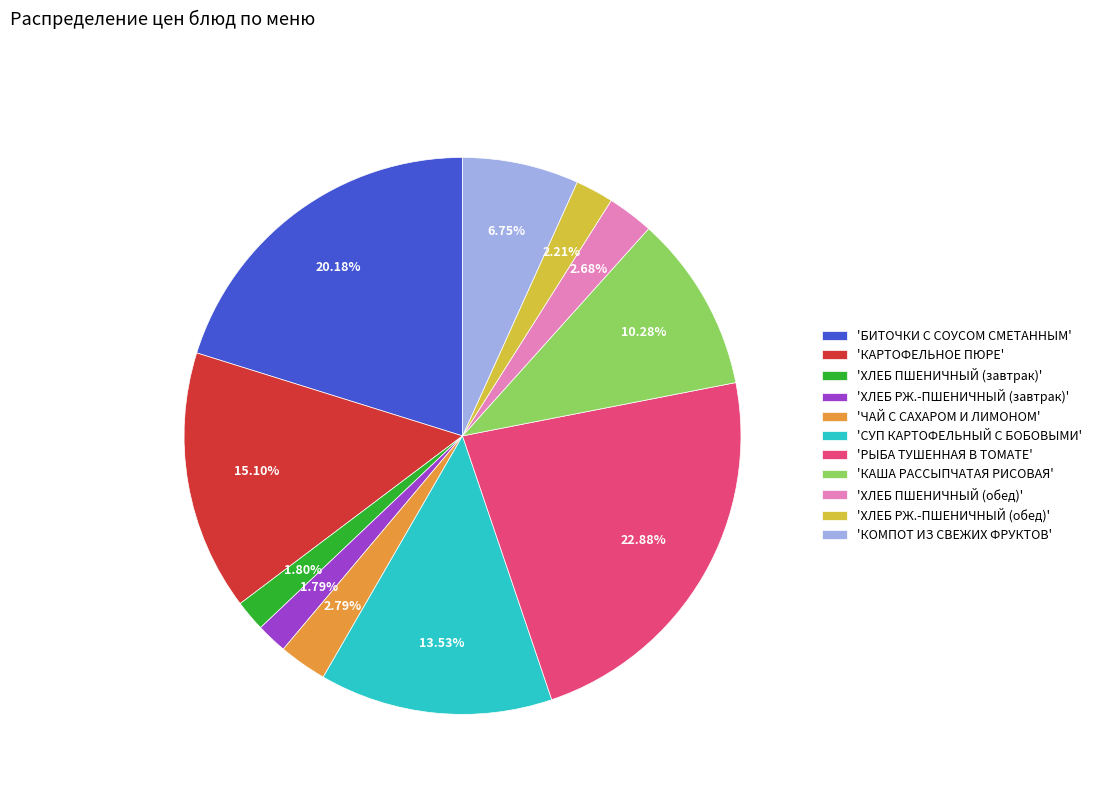

Is there any slice that represents more than half of the pie?

No